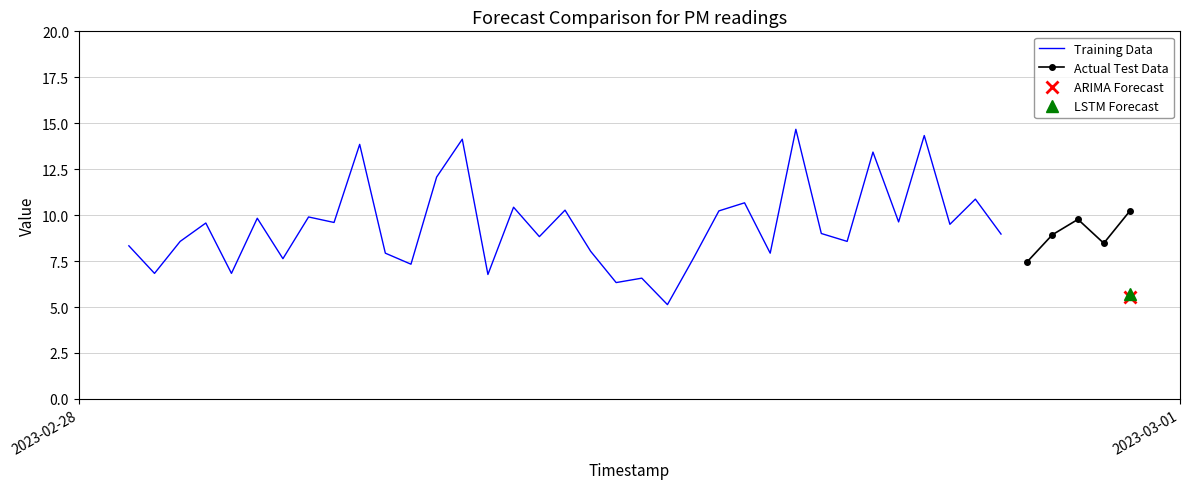

What is the maximum value for Training Data?

14.7